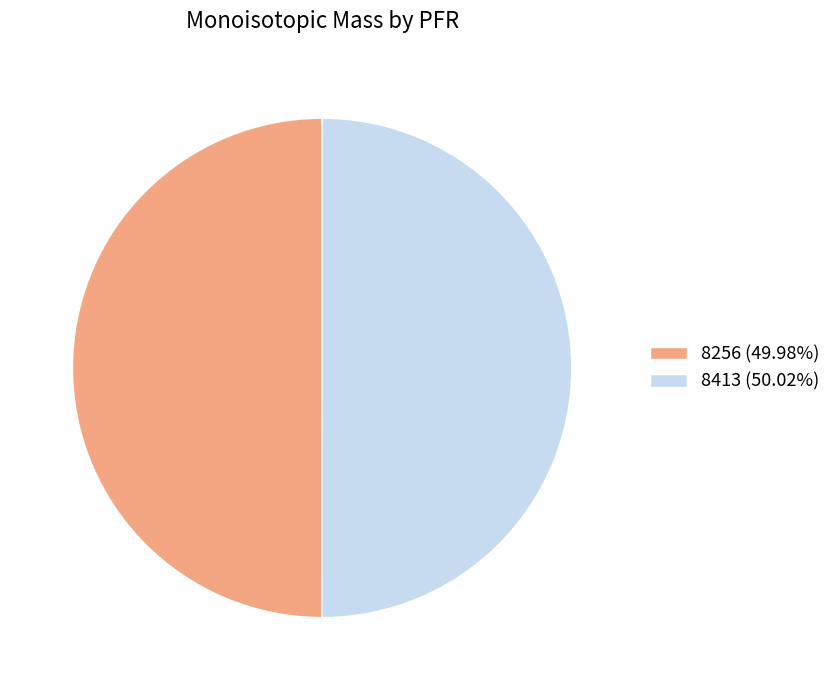

How many segments does this pie chart have?

2